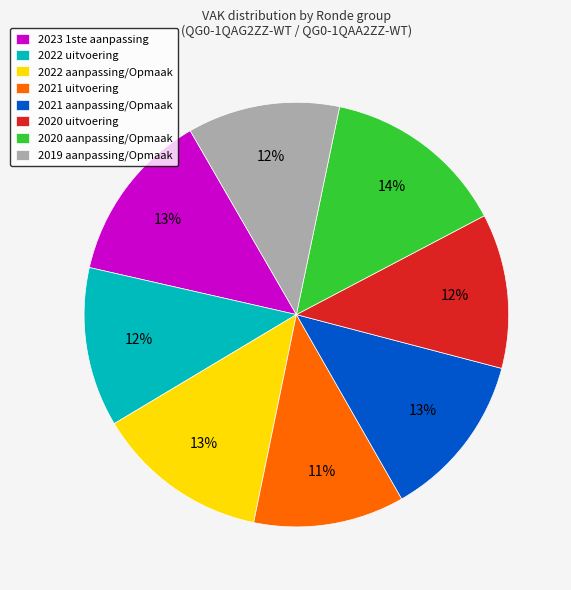

Does 2020 uitvoering account for over 50% of the chart?

No